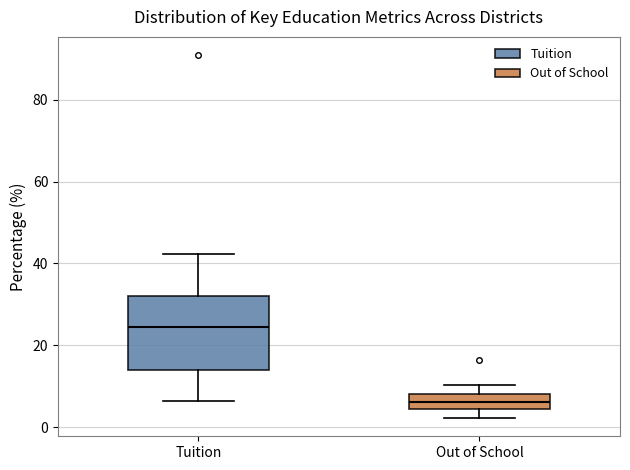

Which box is the tallest, from its lower edge to its upper edge?

Tuition